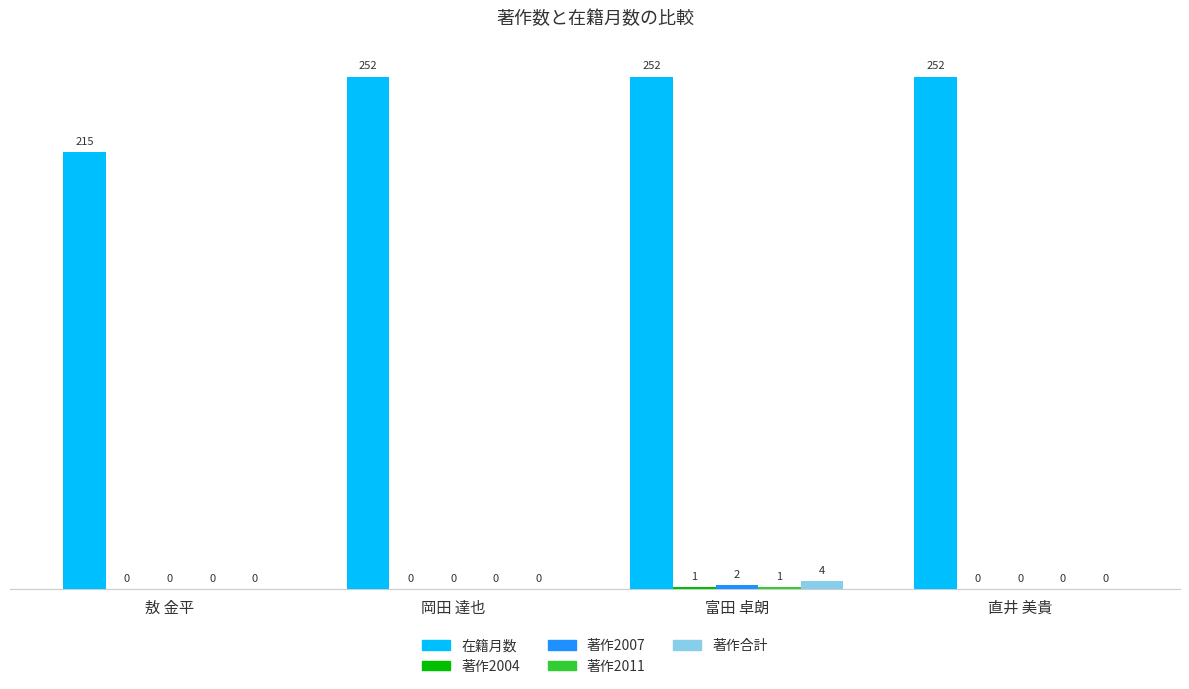

True or false: 在籍月数 has a value of 252 at 富田 卓朗.

True